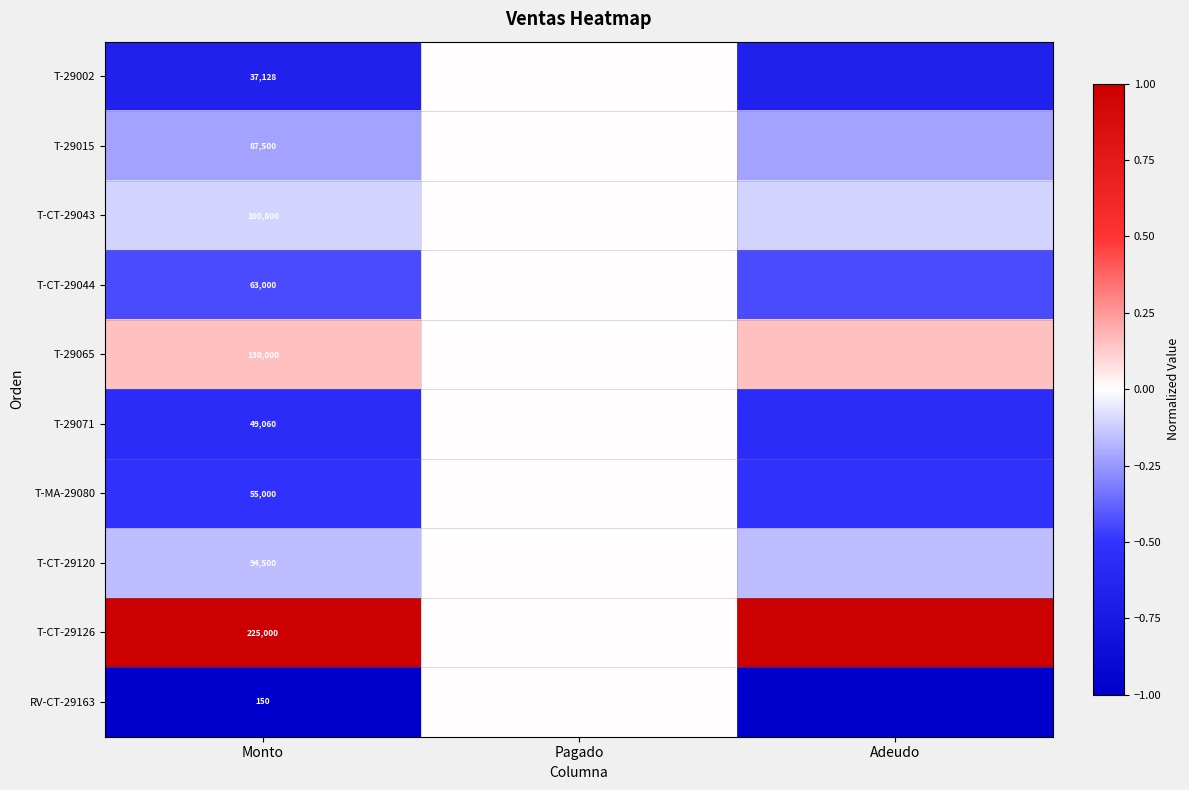

List the labels in order of T-29015 value, largest first.

Pagado, Monto, Adeudo